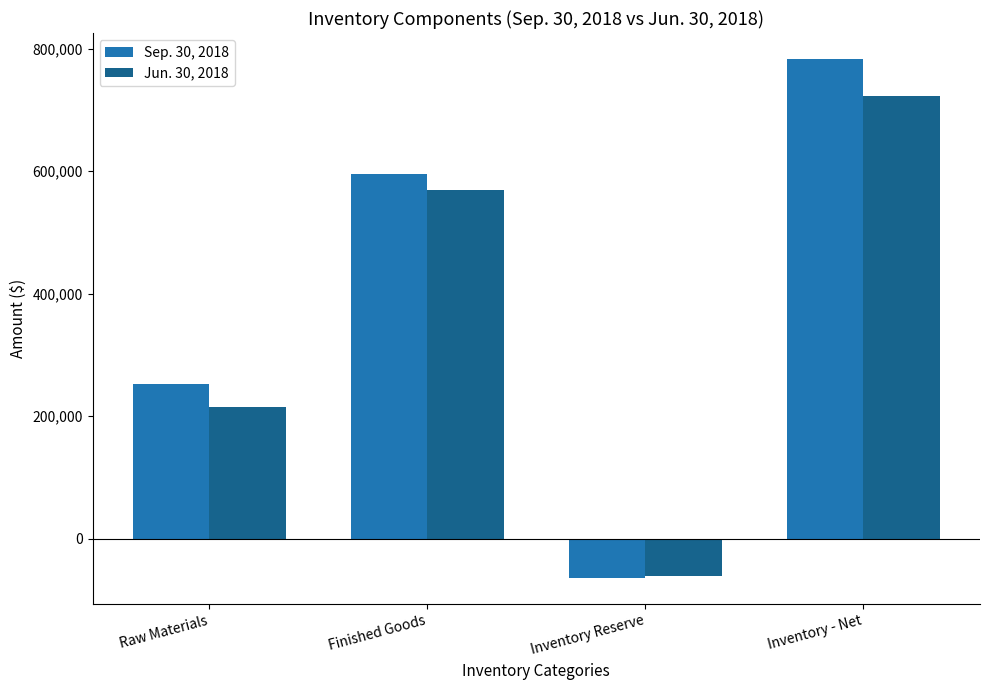

How many categories are shown in the chart?

4